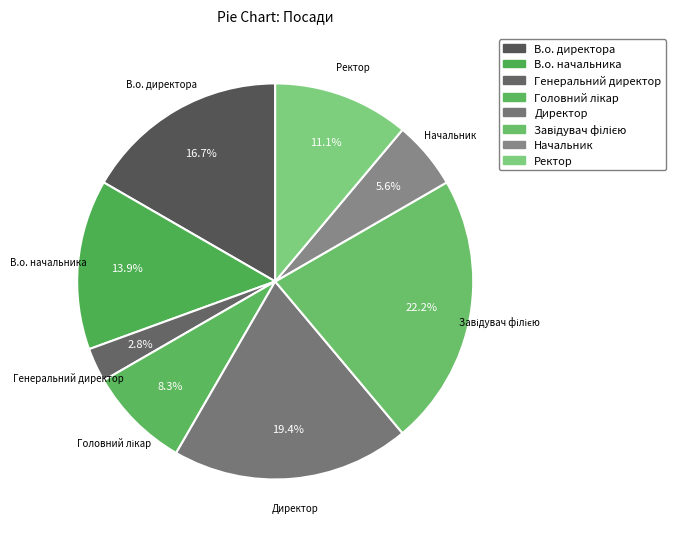

What is the ratio of the value at Ректор to the value at Директор?

0.6